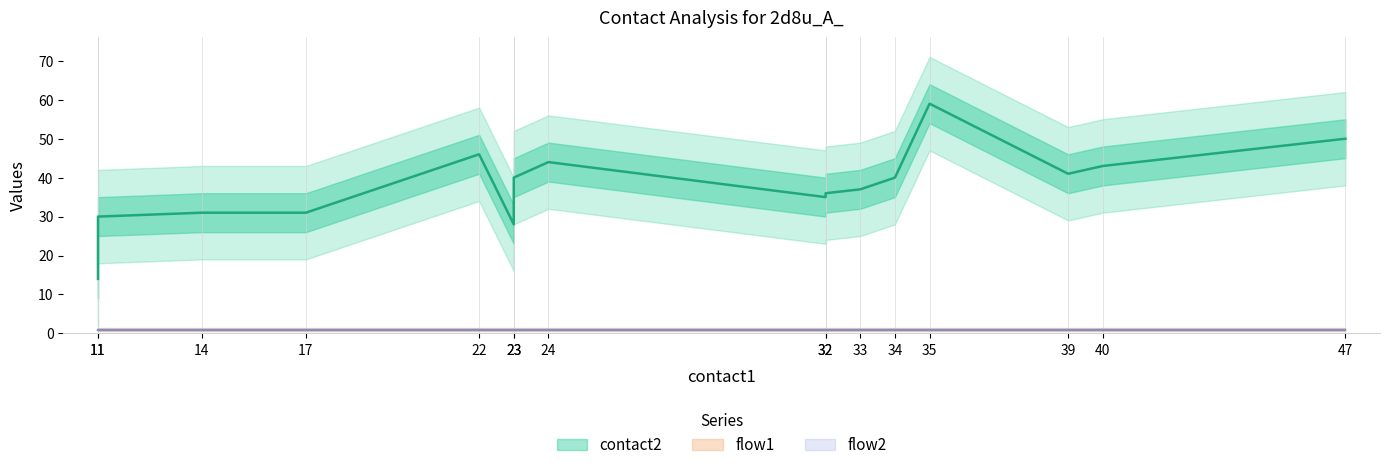

At which label does contact2 reach its peak?

35